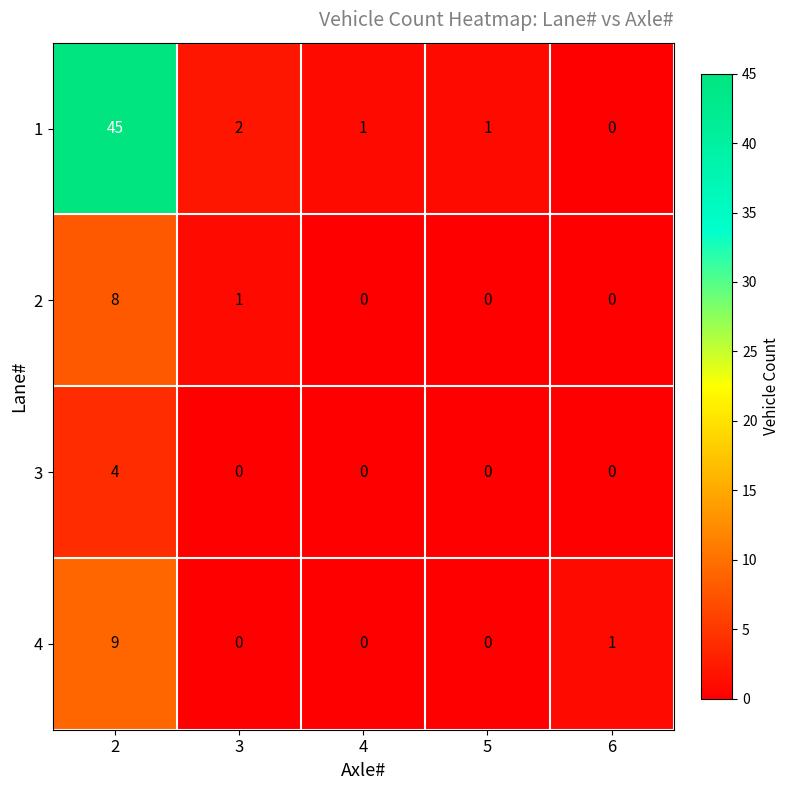

What is the difference between the maximum and minimum values in the 1 series?

45